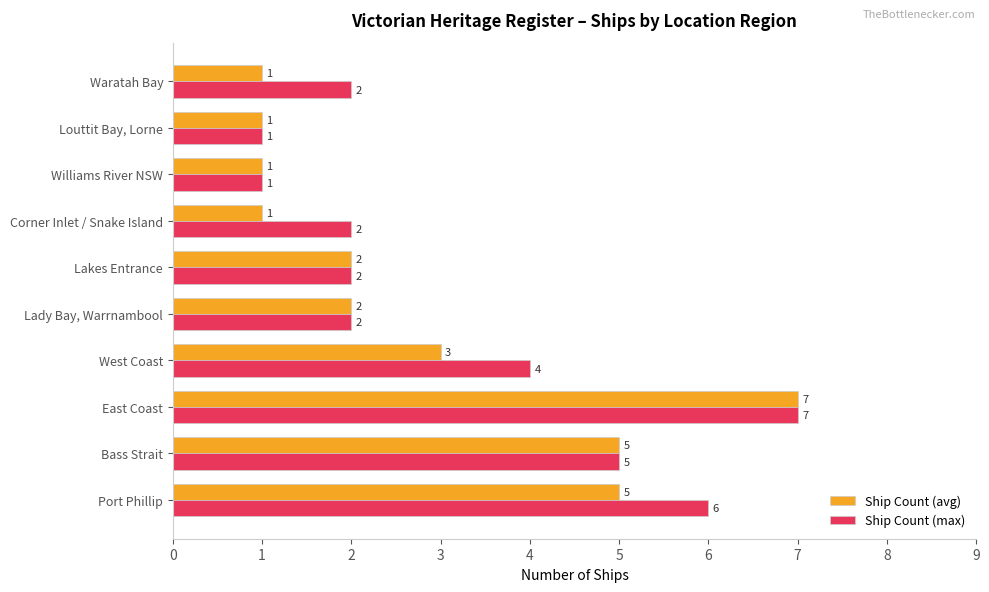

Which series has the largest total across all categories?

Ship Count (max)